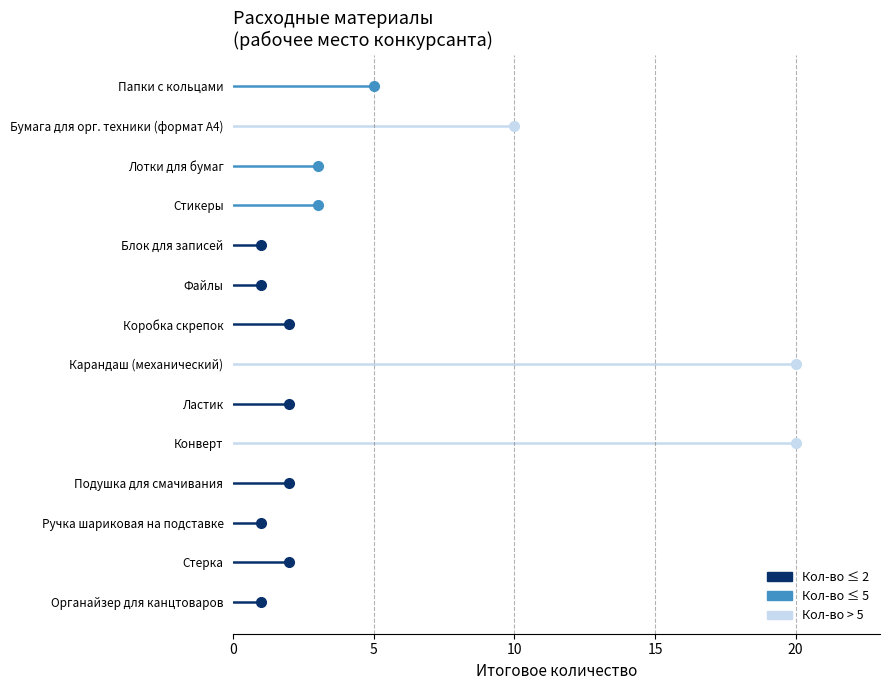

What is the label of the 1st point from the right?

Органайзер для канцтоваров